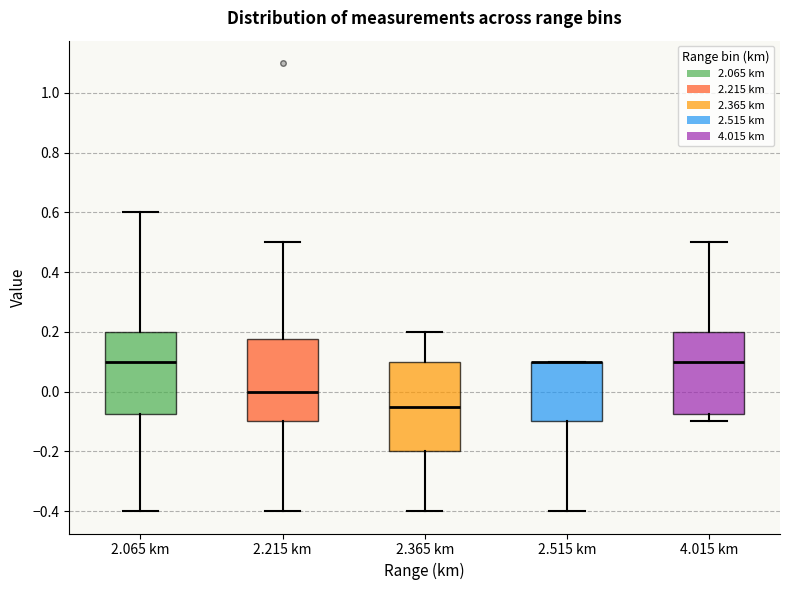

Reading left to right, transcribe this box plot: for each box, give where its median line is, the range the box spans, and where its two whiskers end, as read against the y-axis. The values are not printed on the chart, so give them approximately, as read against the axis.

2.065 km: median 0.10, box -0.08 to 0.20, whiskers -0.40 to 0.60
2.215 km: median 0.00, box -0.10 to 0.18, whiskers -0.40 to 0.50
2.365 km: median -0.04, box -0.20 to 0.10, whiskers -0.40 to 0.20
2.515 km: median 0.10 (drawn on the box's upper edge), box -0.10 to 0.10, whiskers -0.40 to 0.10
4.015 km: median 0.10, box -0.08 to 0.20, whiskers -0.10 to 0.50